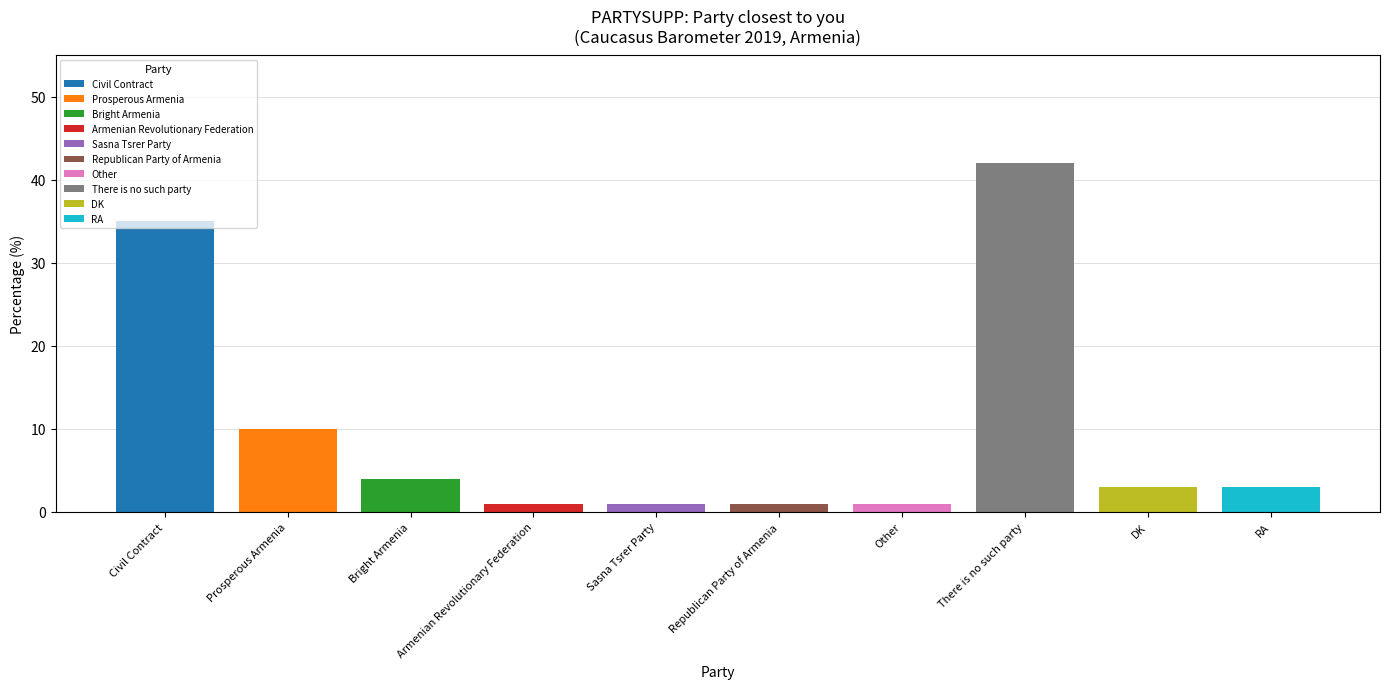

At which category does the chart reach its peak across all series?

There is no such party